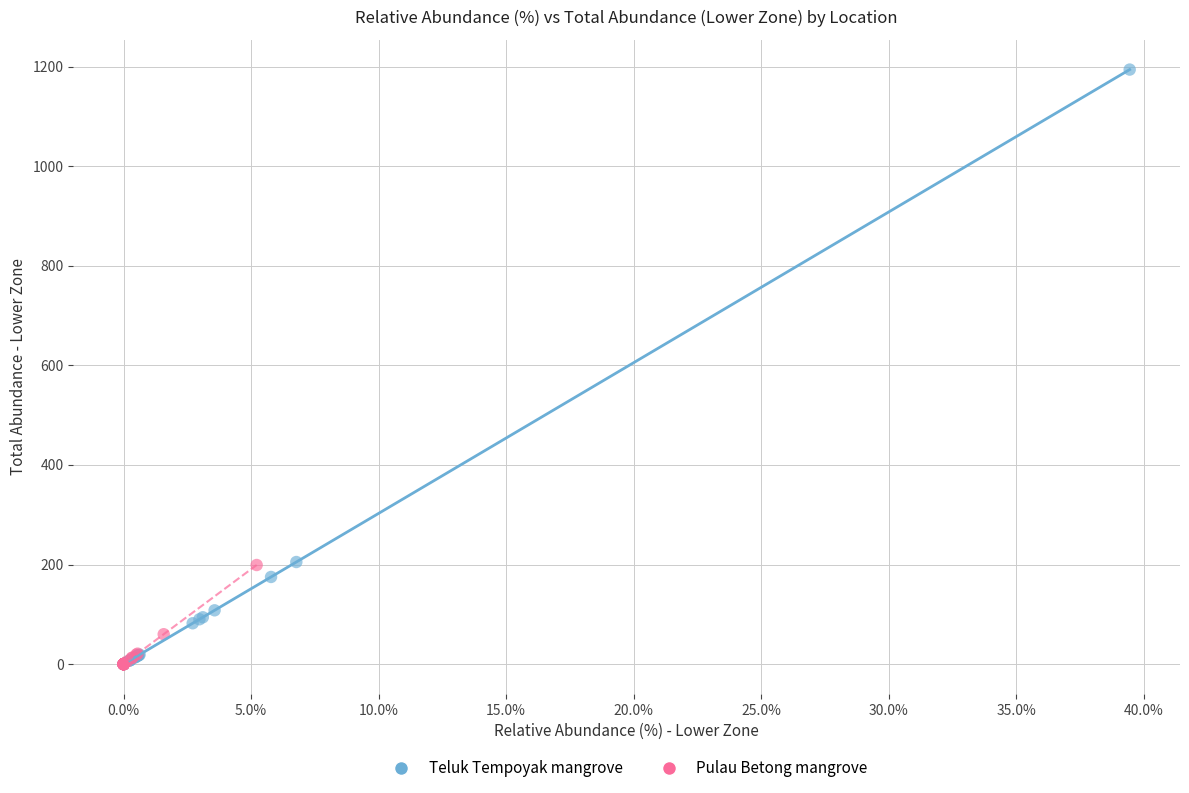

Which series has the widest spread of Y values?

Teluk Tempoyak mangrove